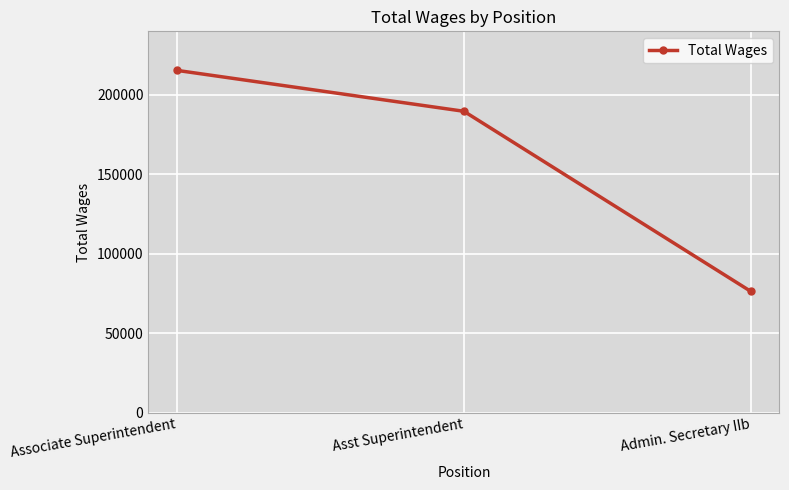

The chart shows a value of 51043 at Admin. Secretary IIb. True or false?

False